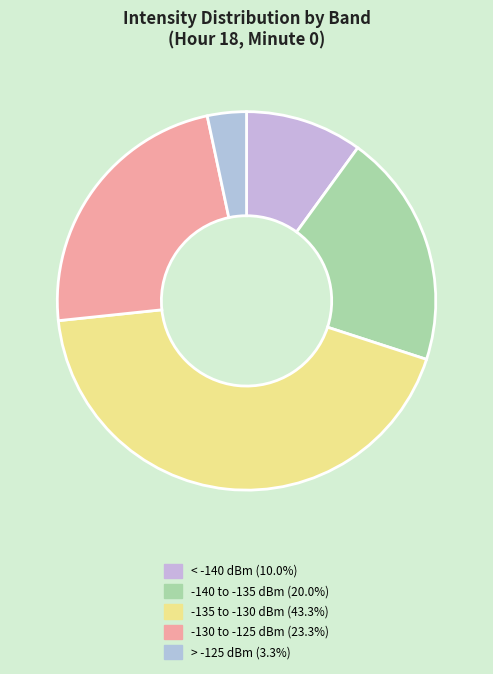

Count the number of slices in the pie.

5